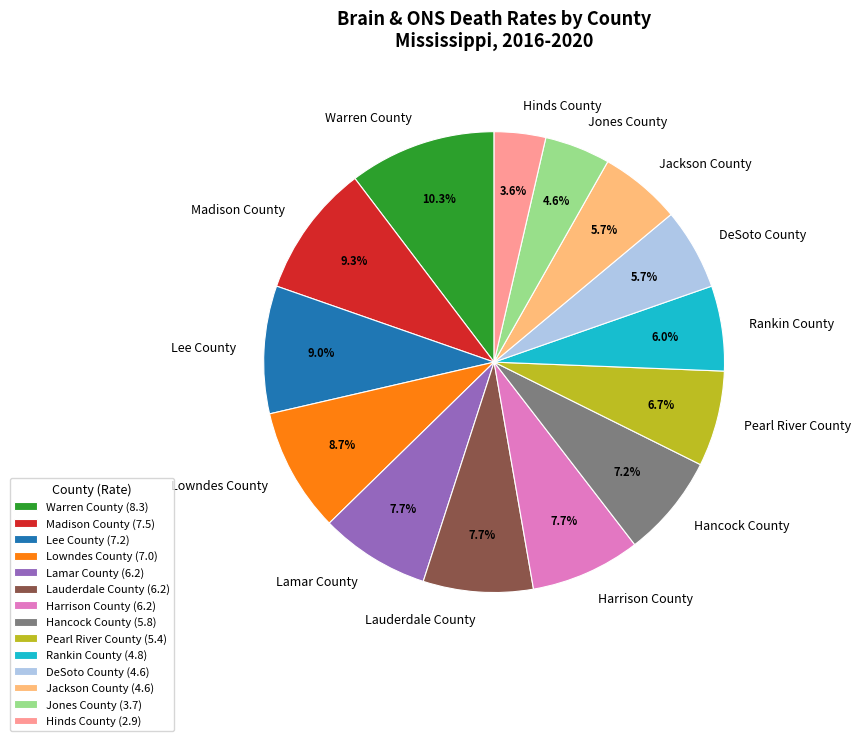

To the nearest percent, what portion does Pearl River County represent?

7%